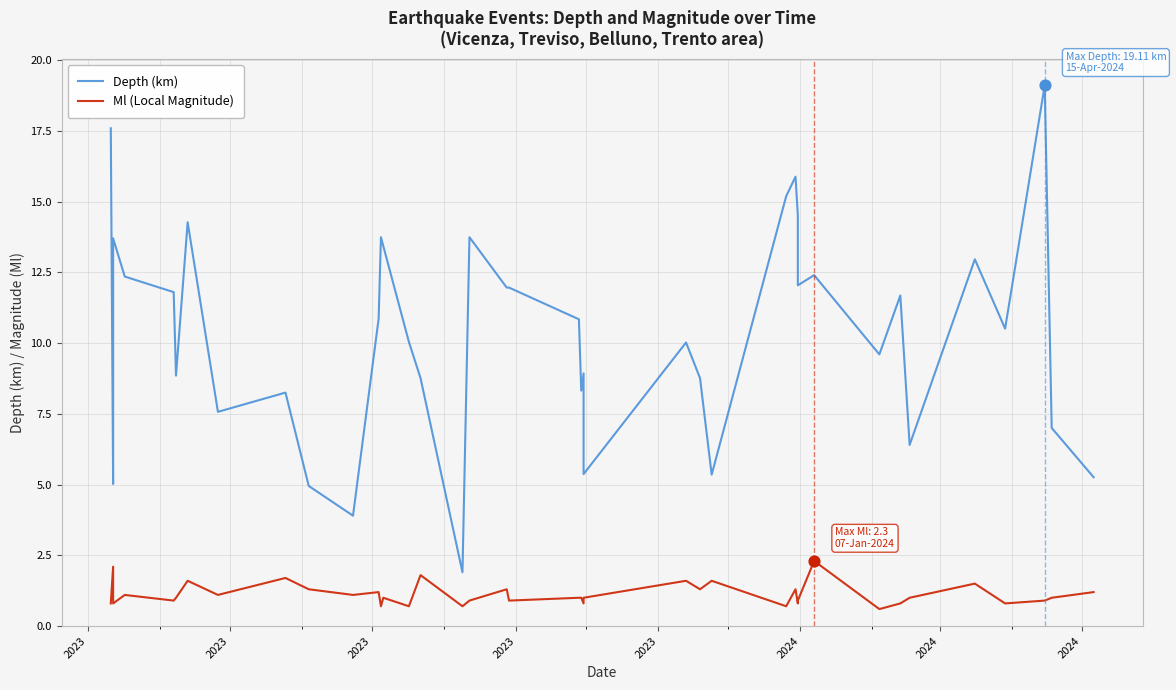

Is the value of Ml (Local Magnitude) at 2023 greater than the value of Depth (km) at 2023?

No